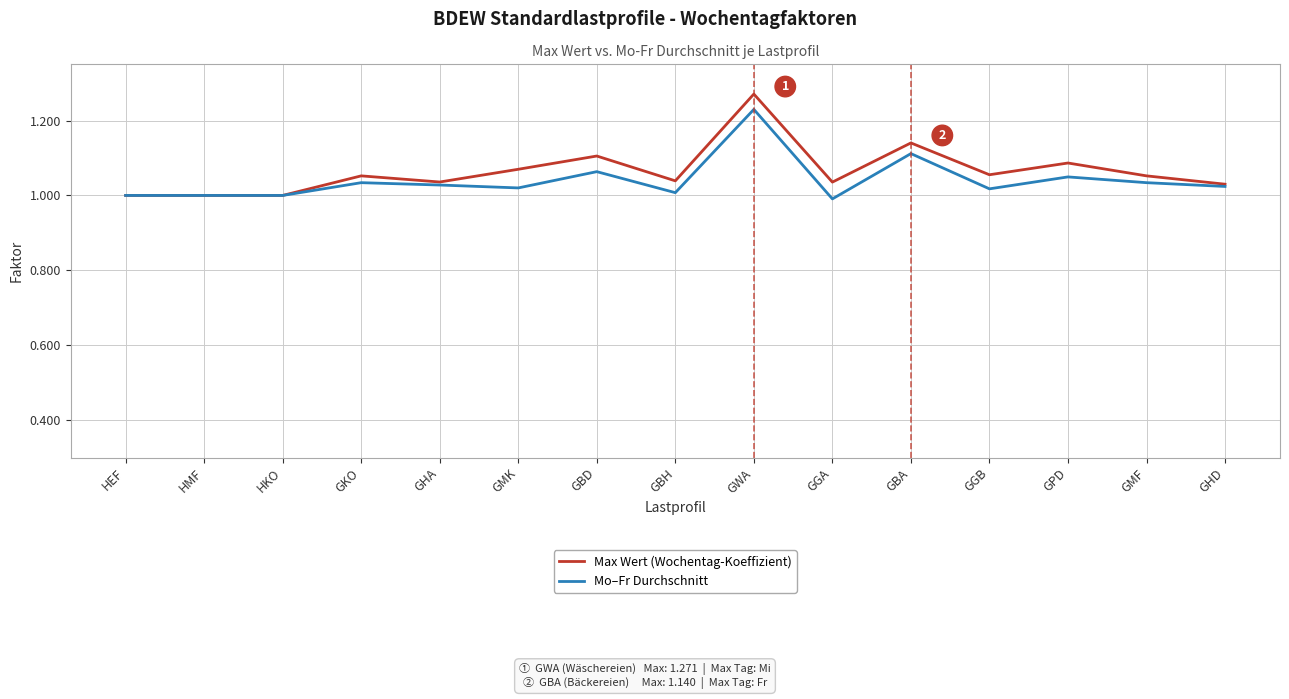

Between HEF and GMK, which series saw the biggest shift?

Max Wert (Wochentag-Koeffizient)